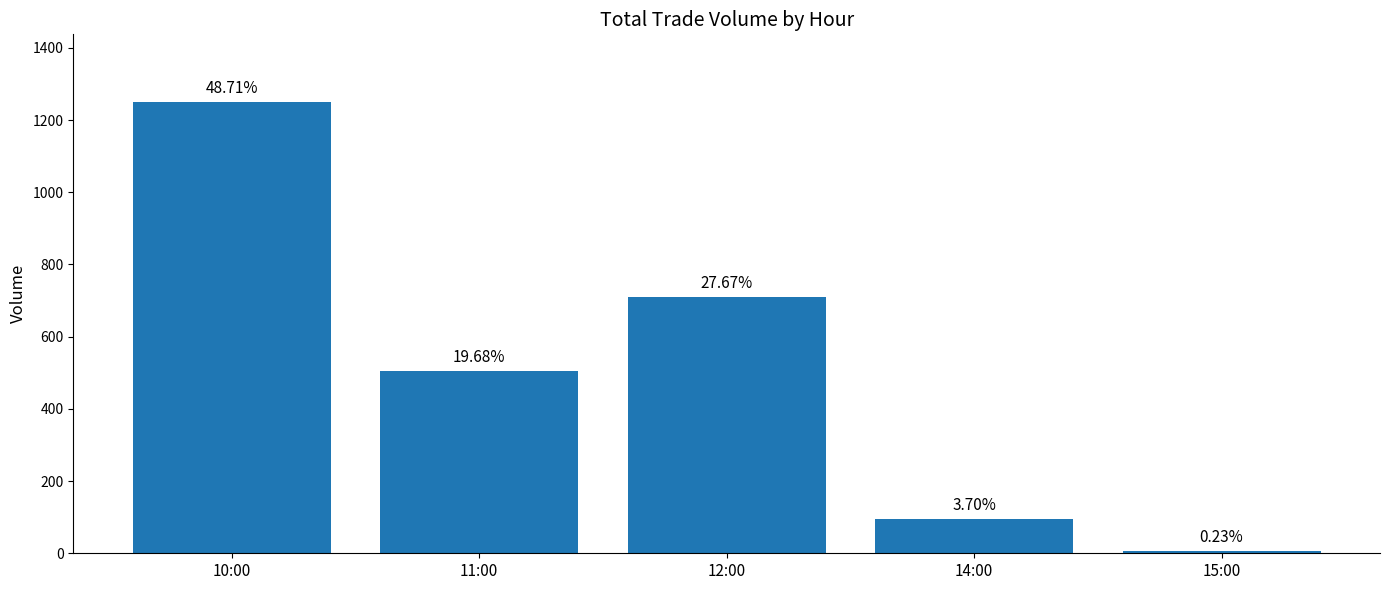

How many bars are there in total?

5